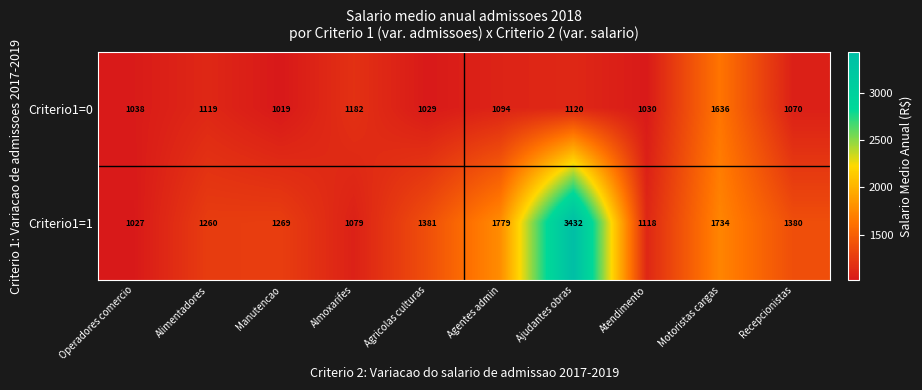

List the labels in order of Criterio1=0 value, smallest first.

Manutencao, Agricolas culturas, Atendimento, Operadores comercio, Recepcionistas, Agentes admin, Alimentadores, Ajudantes obras, Almoxarifes, Motoristas cargas